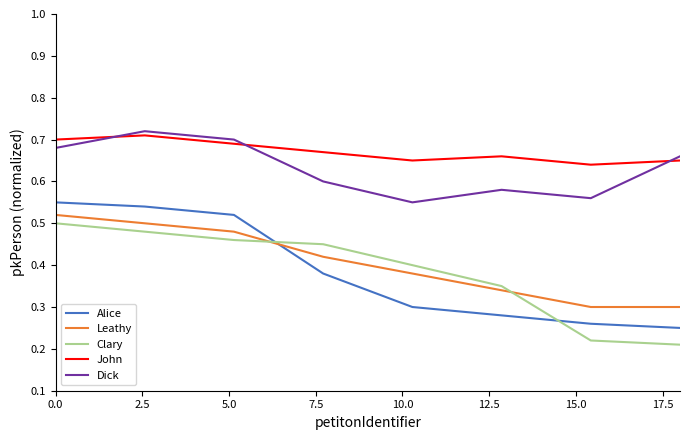

Which series ends up on top after the final intersection of Alice and Clary?

Alice